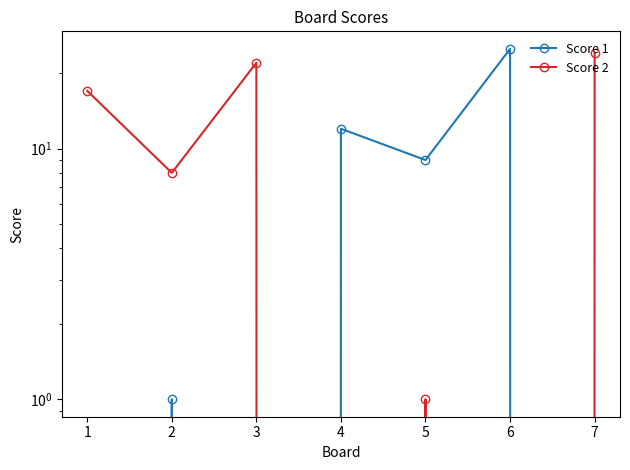

At which label does Score 1 first exceed 1?

4